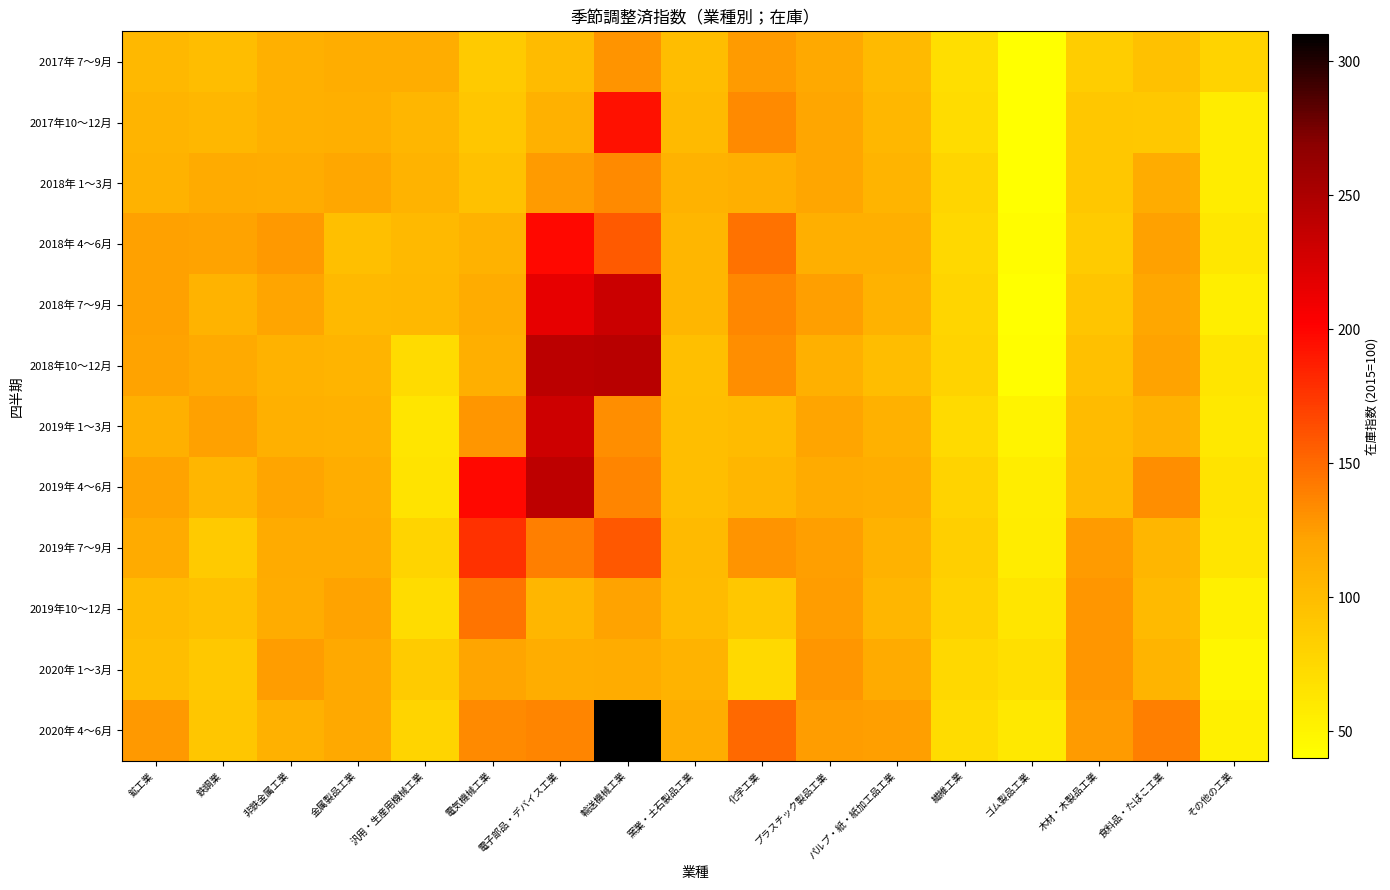

Count the number of categories in the chart.

17